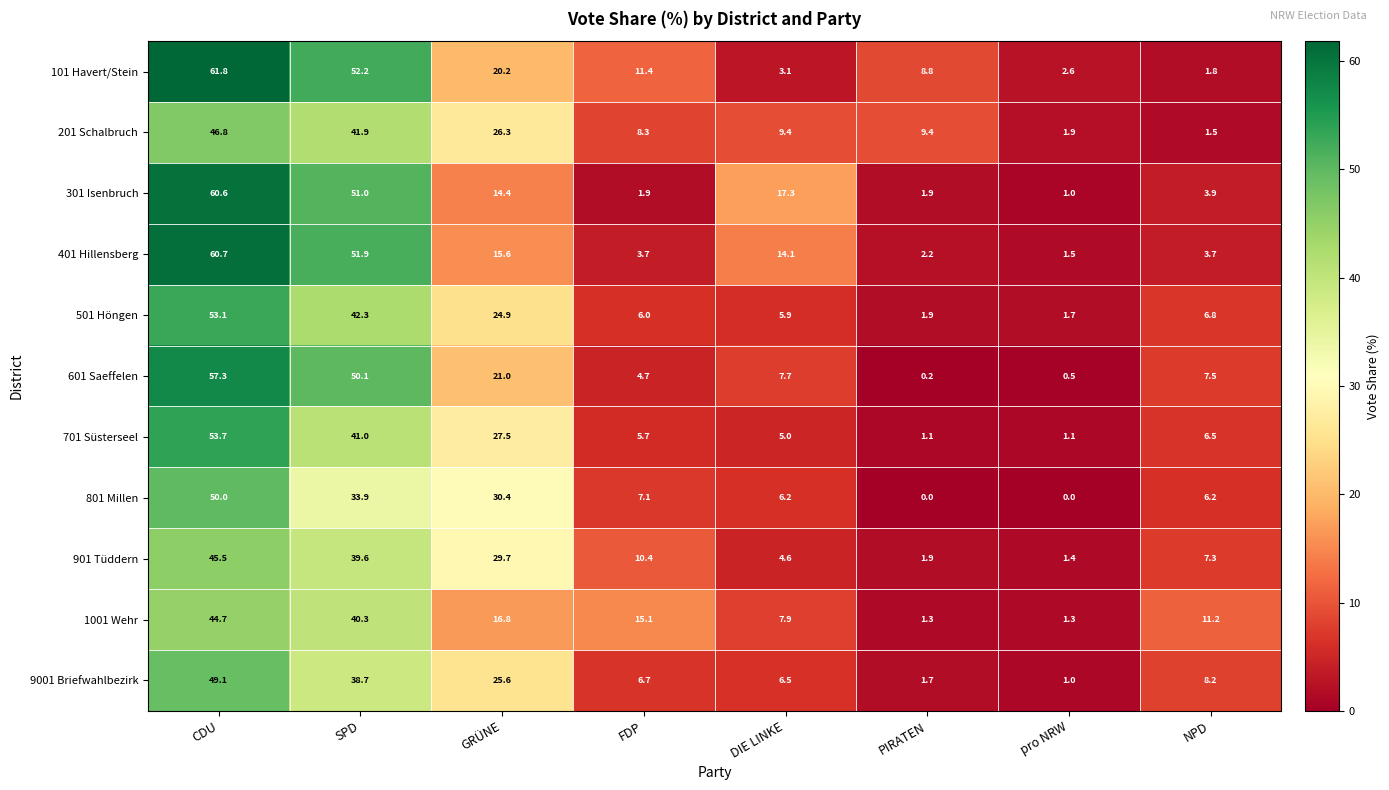

The 201 Schalbruch series shows 9.4 at PIRATEN. True or false?

True